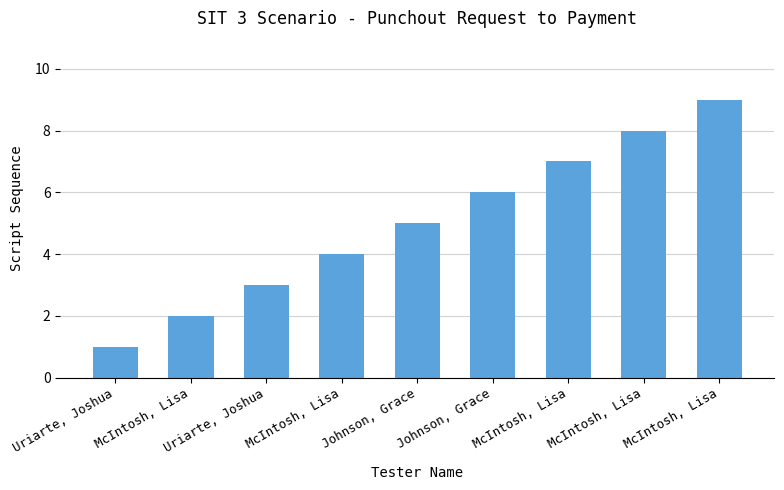

What is the label of the 2nd bar from the right?

McIntosh, Lisa